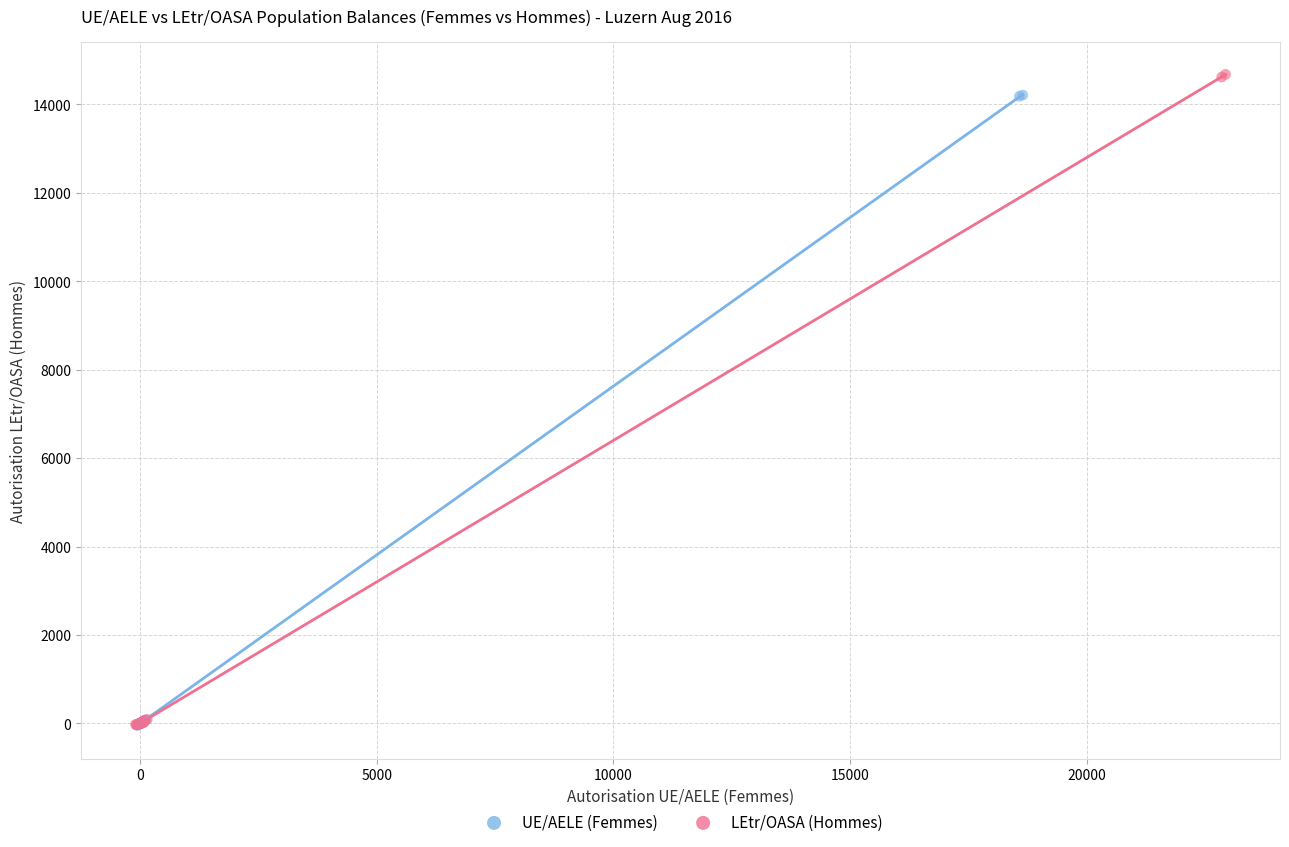

Which series has the widest spread of Y values?

LEtr/OASA (Hommes)